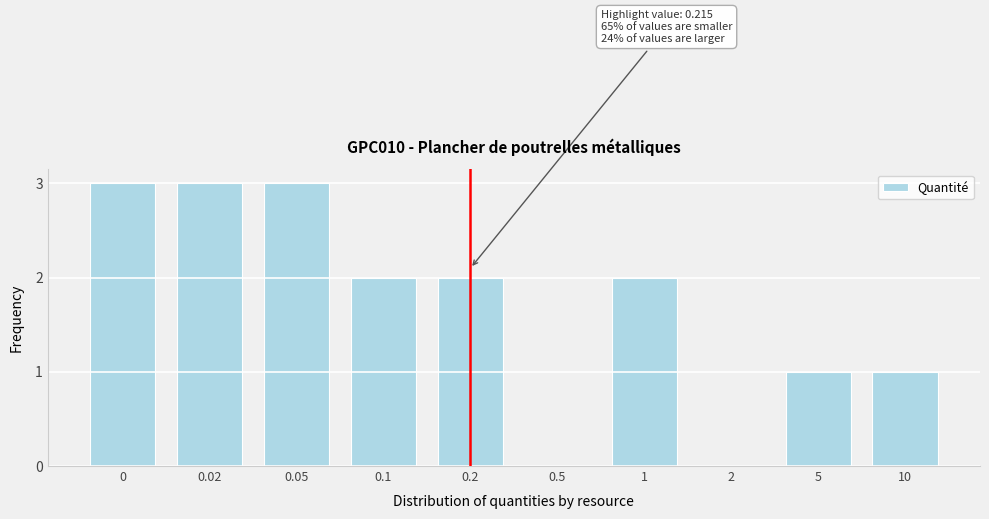

Reading right to left, list all the values displayed in this chart.

10=1	5=1	2=0	1=2	0.5=0	0.2=2	0.1=2	0.05=3	0.02=3	0=3